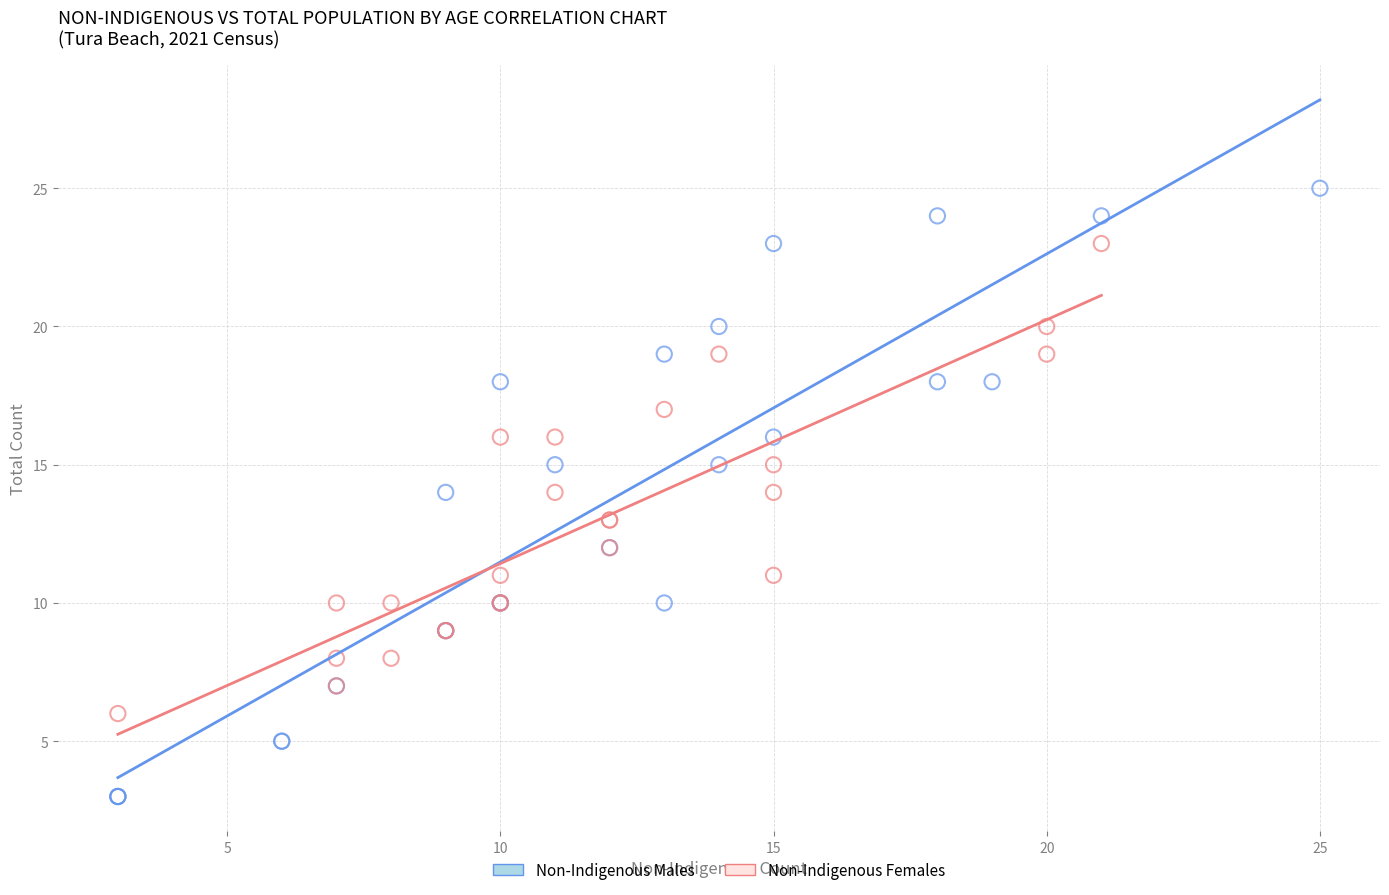

Which series contains the highest Y value?

Non-Indigenous Males